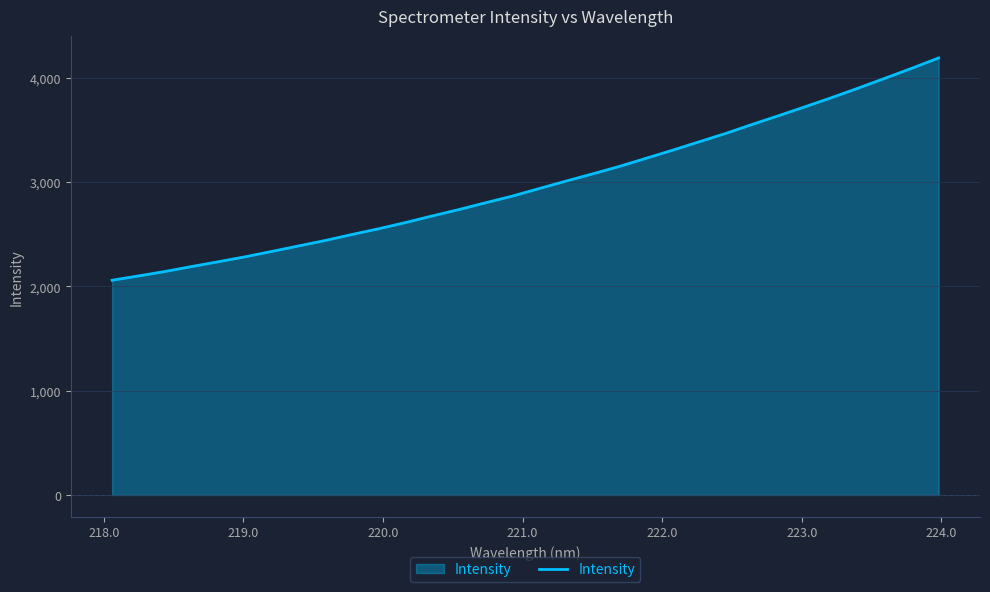

What is the maximum value shown in the chart?

4191.1